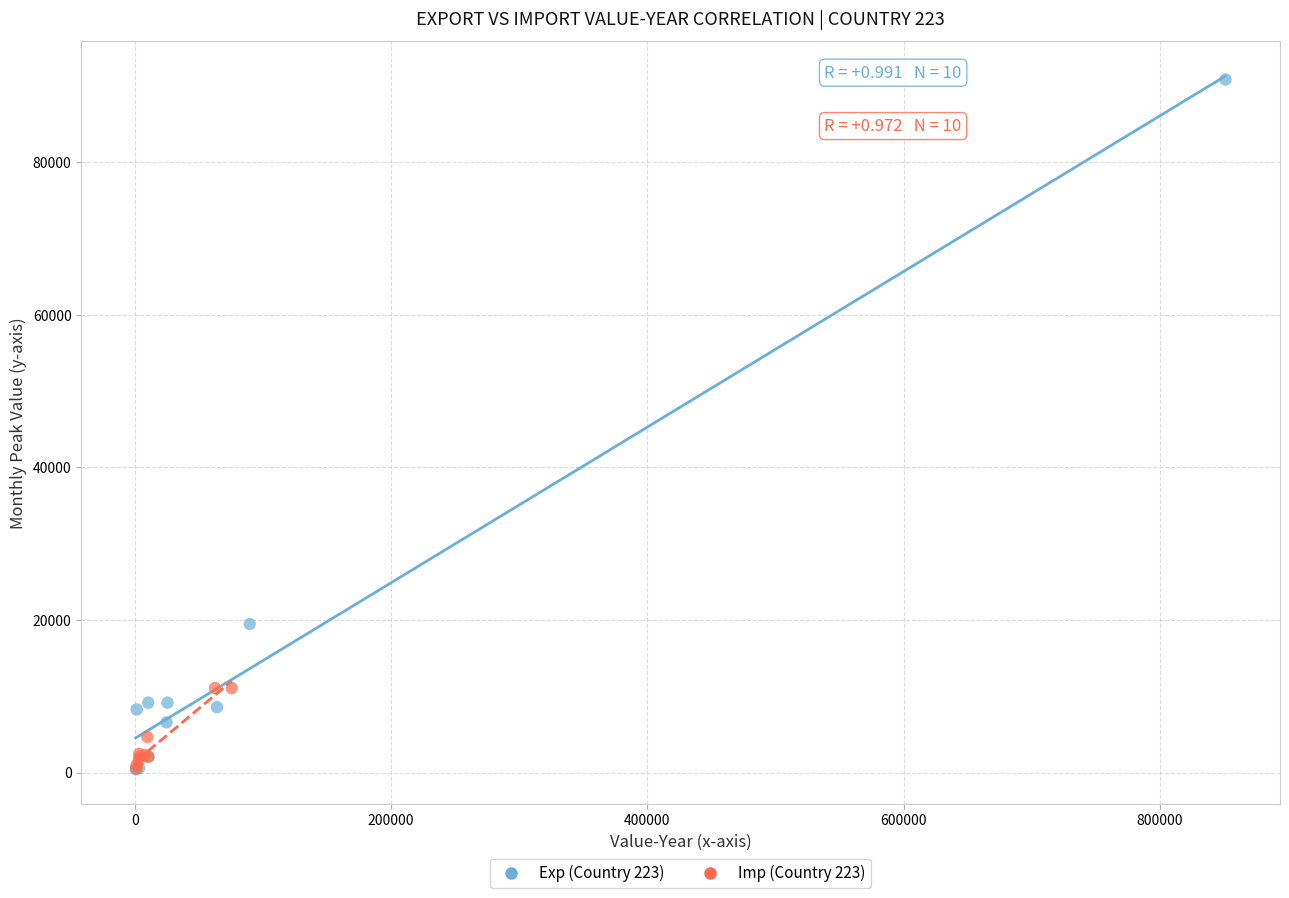

Which series has the widest spread of Y values?

Exp (Country 223)